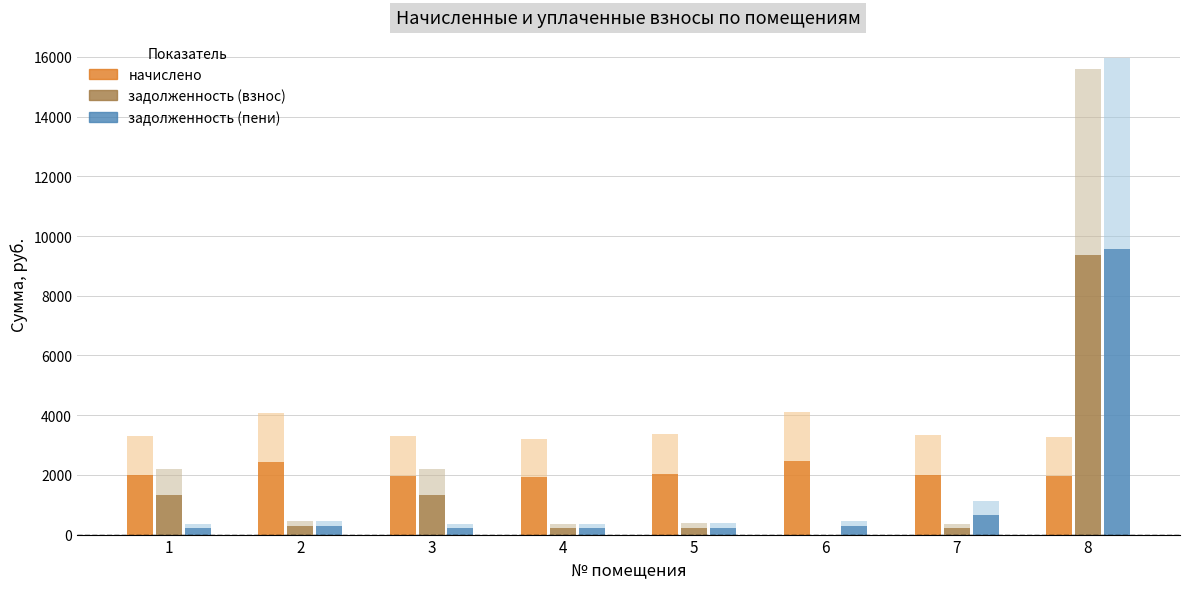

Reading right to left, what are all the values shown in this chart?

начислено: 3260.1	3331.2	4112.8	3366.6	3189.0	3286.7	4077.3	3304.4
задолженность (взнос): 15601.3	370.1	0.0	374.1	354.3	2188.3	453.0	2200.1
задолженность (пени): 15963.5	1110.5	457.0	374.1	354.3	366.6	453.0	368.6